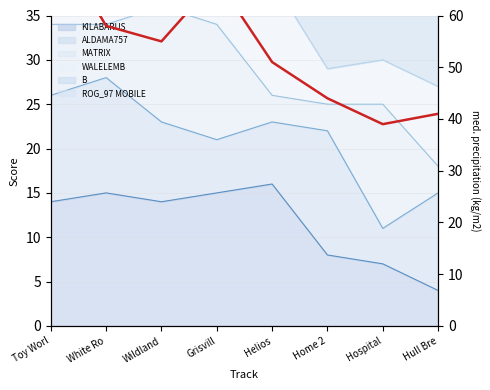

What is the label of the 7th point from the right?

White Ro